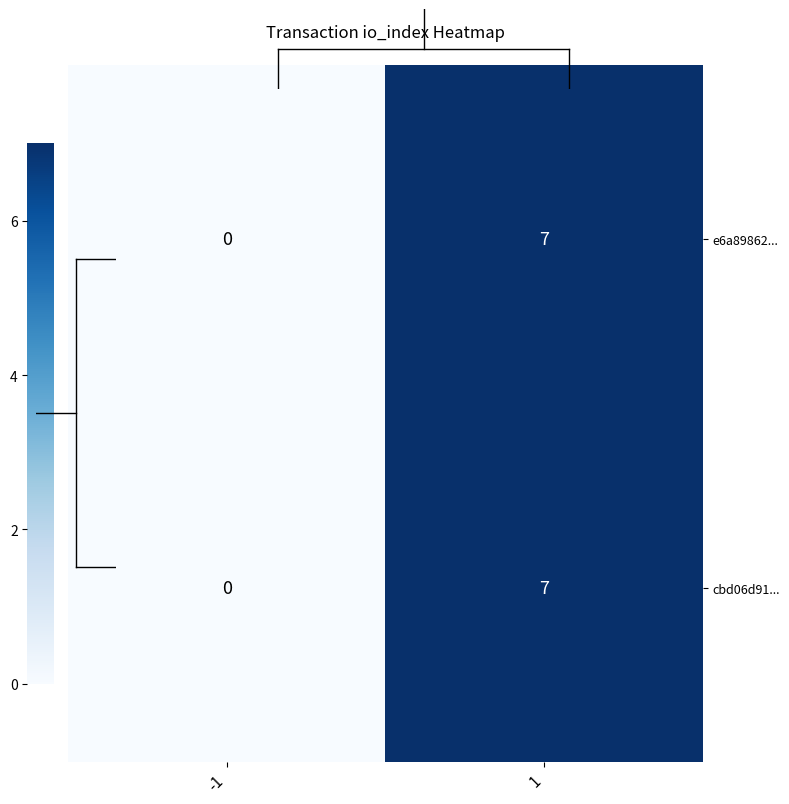

Count the number of data series in this chart.

2